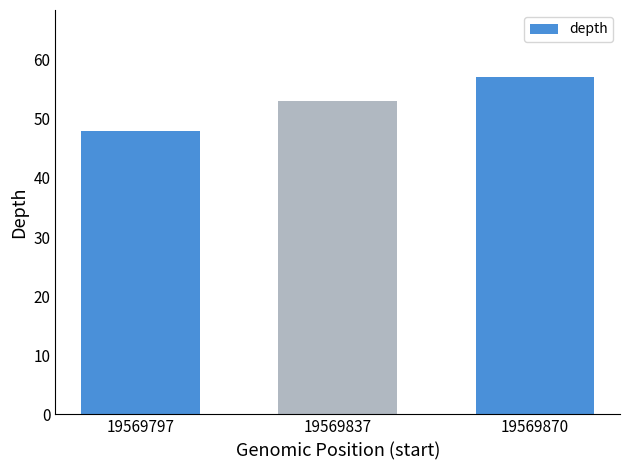

What is the difference between the maximum and second lowest values?

4